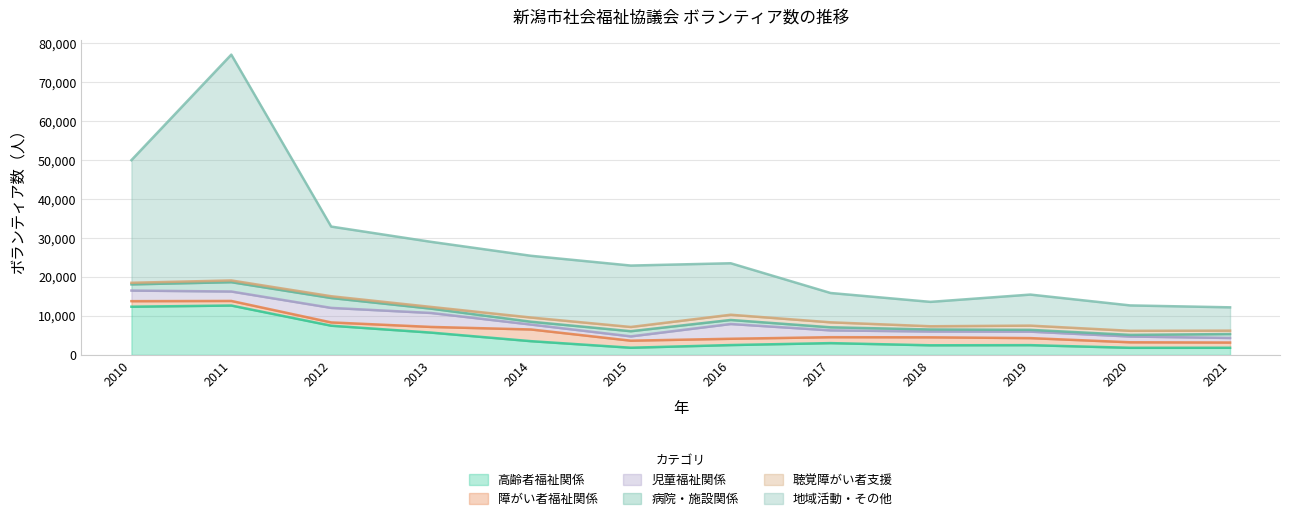

List the labels in order of 児童福祉関係 value, largest first.

2016, 2012, 2013, 2010, 2011, 2017, 2019, 2018, 2020, 2014, 2021, 2015